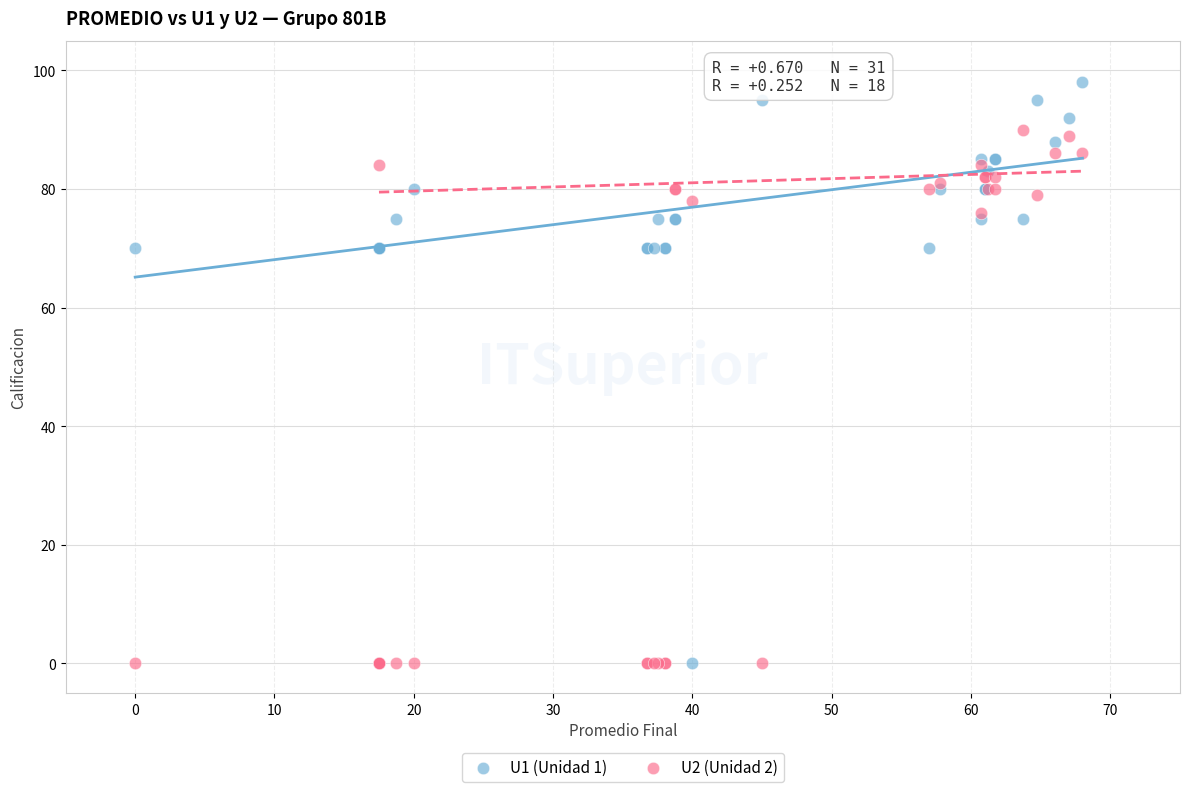

Which series has the widest spread of Y values?

U1 (Unidad 1)